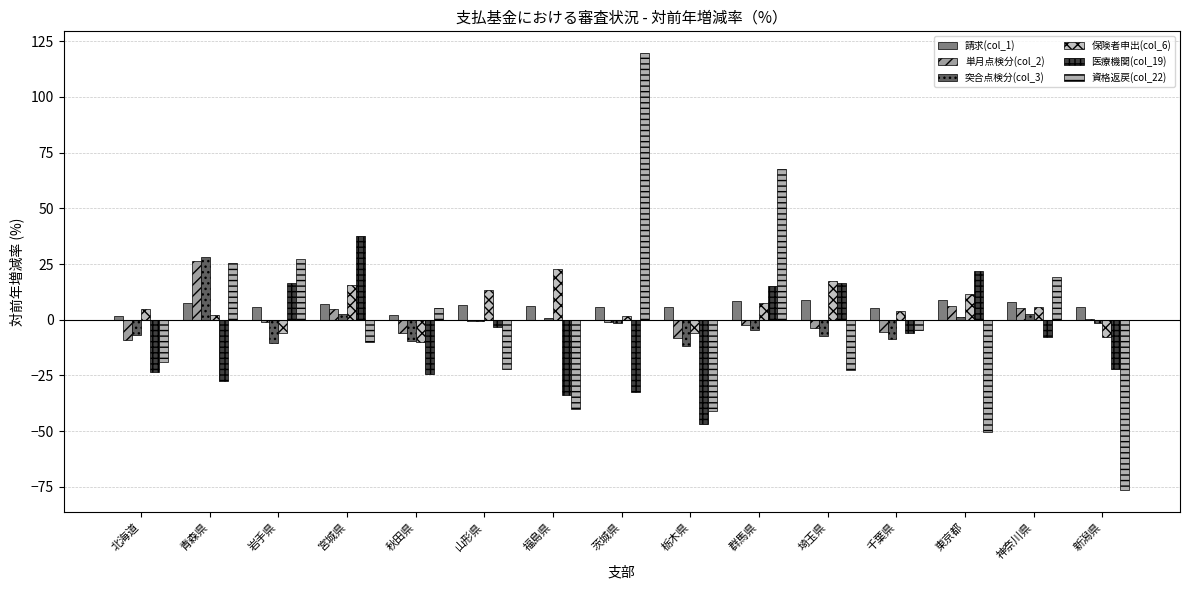

What is the highest value of the 医療機関(col_19) series?

37.5